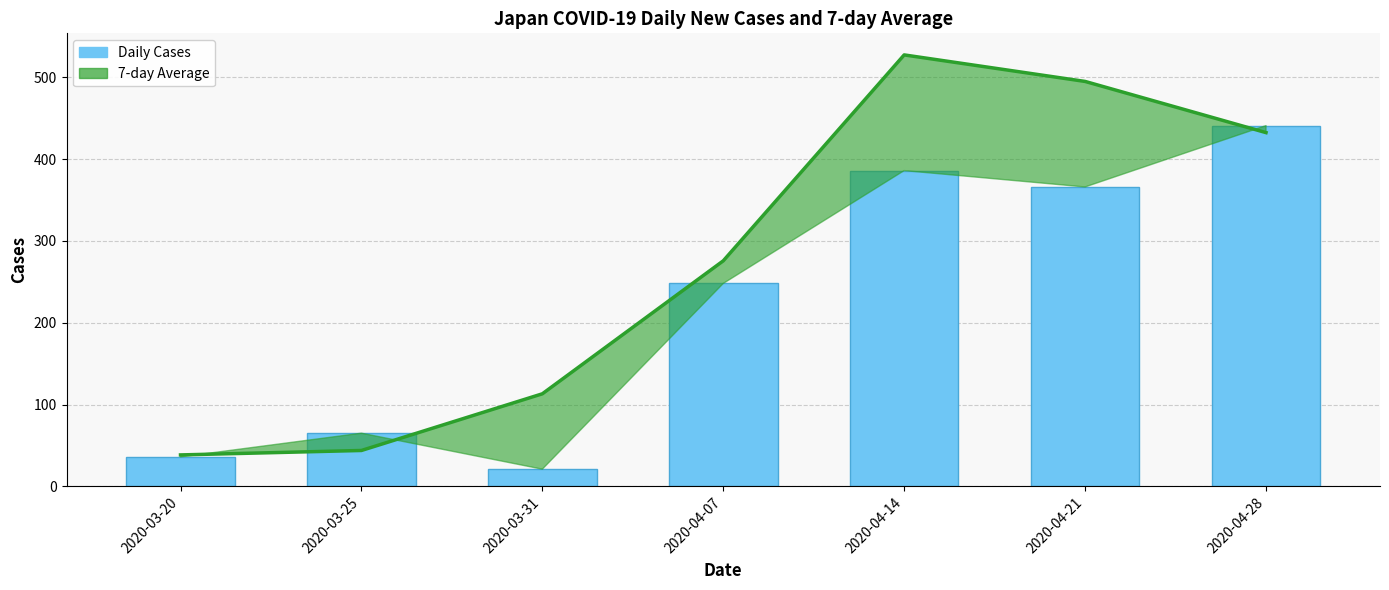

What is the label of the 6th bar from the left?

2020-04-21